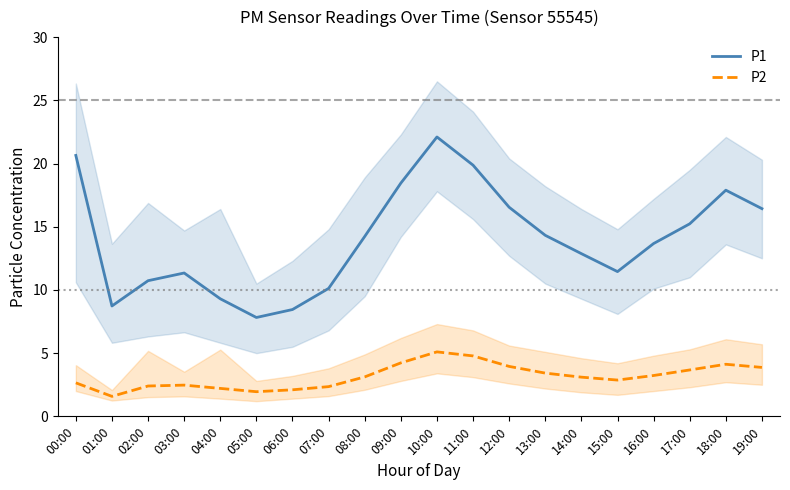

True or false: P1 and P2 cross at least once.

False